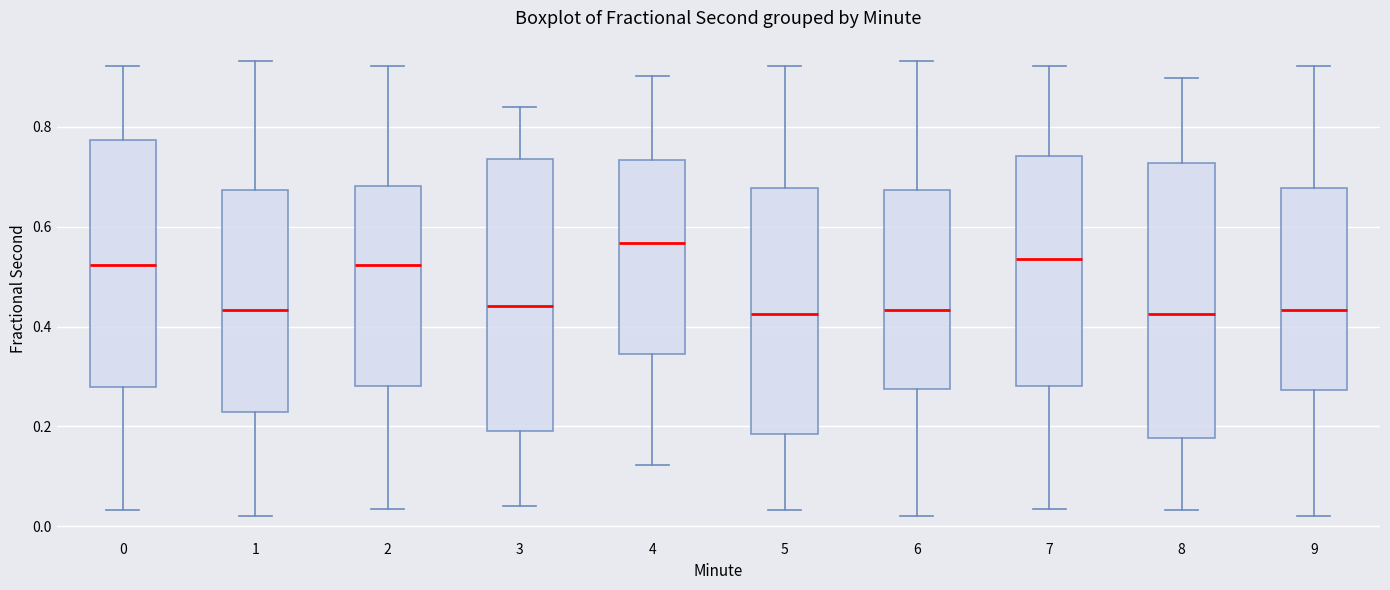

Where does the median line of the box at x = 2 sit on the y-axis? The values are not printed on the chart, so give them approximately, as read against the axis.

0.52